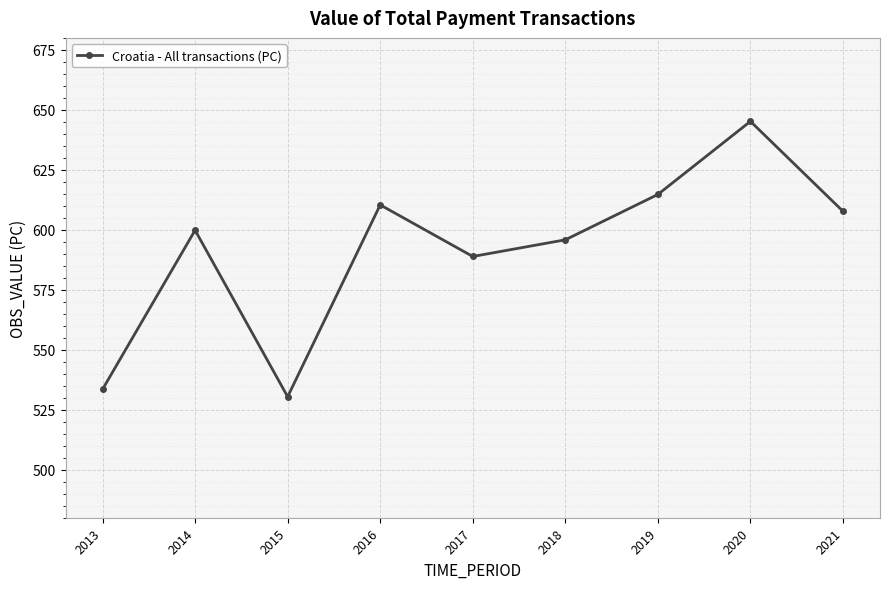

True or false: the data shows 610.4 at 2016.

True